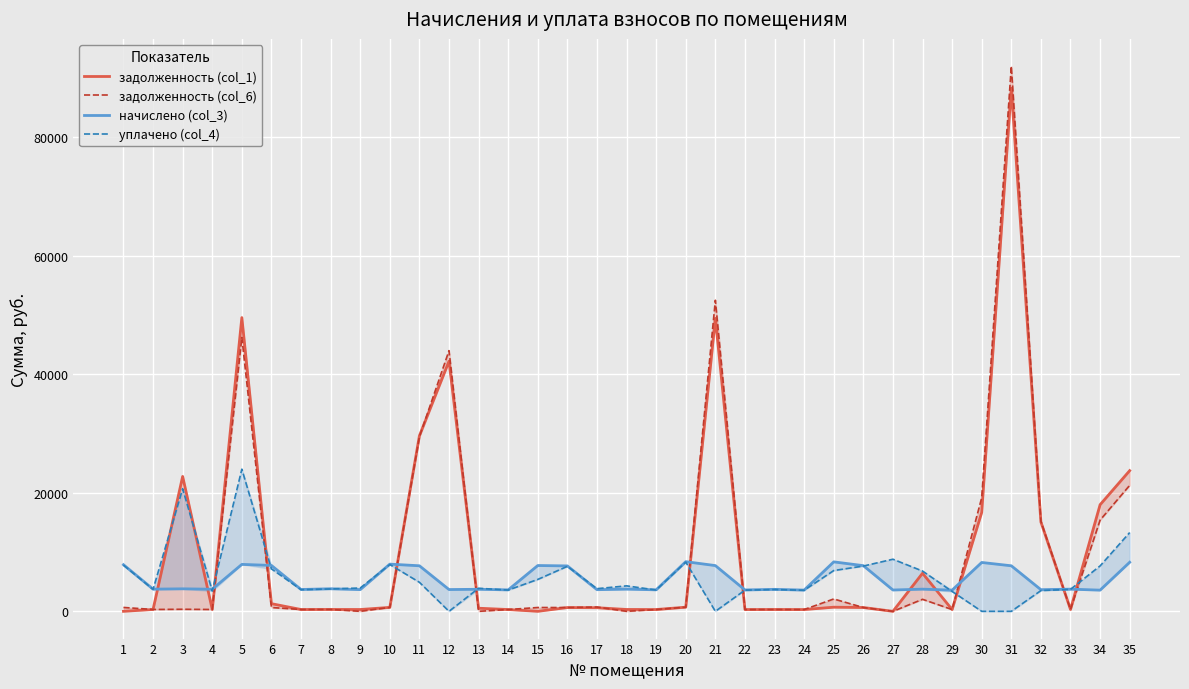

True or false: задолженность (col_1) and начислено (col_3) intersect in this chart.

True